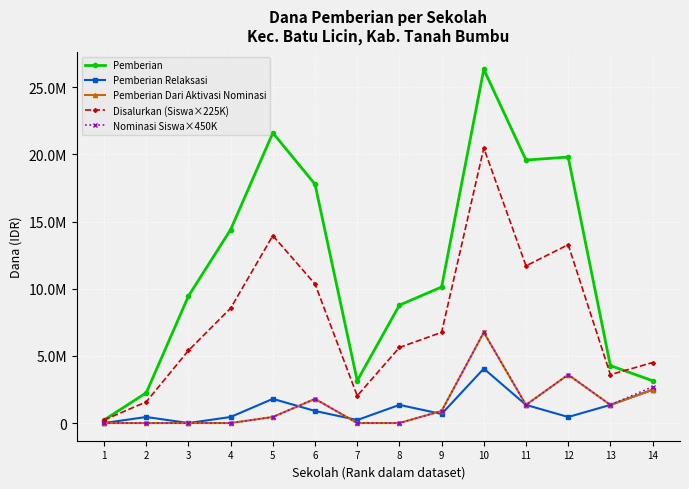

What is the difference between the maximum and second lowest values in the Nominasi Siswa×450K series?

6750000